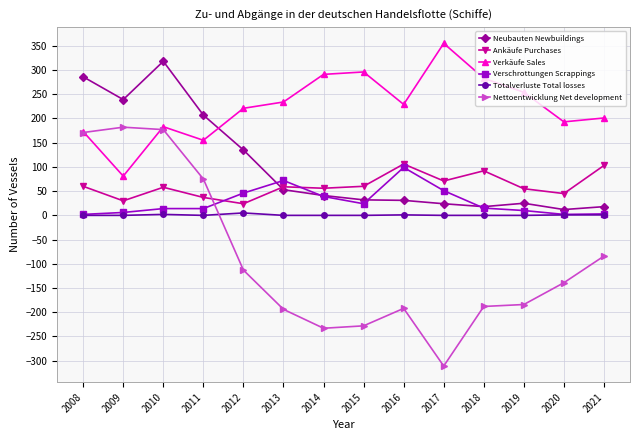

Where do Verschrottungen Scrappings and Neubauten Newbuildings first cross each other?

2012 and 2013